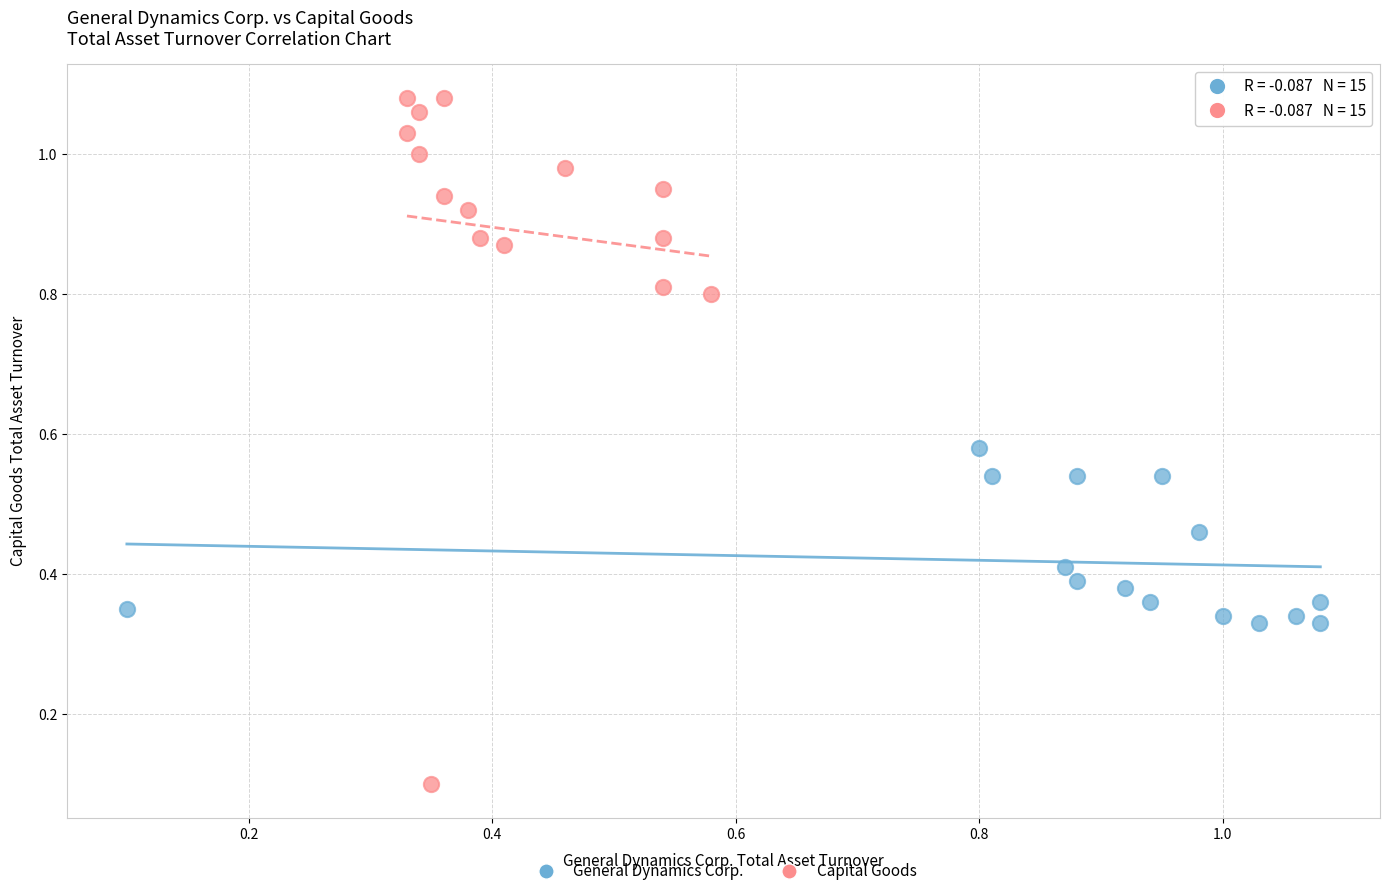

Which series contains the highest Y value?

Capital Goods